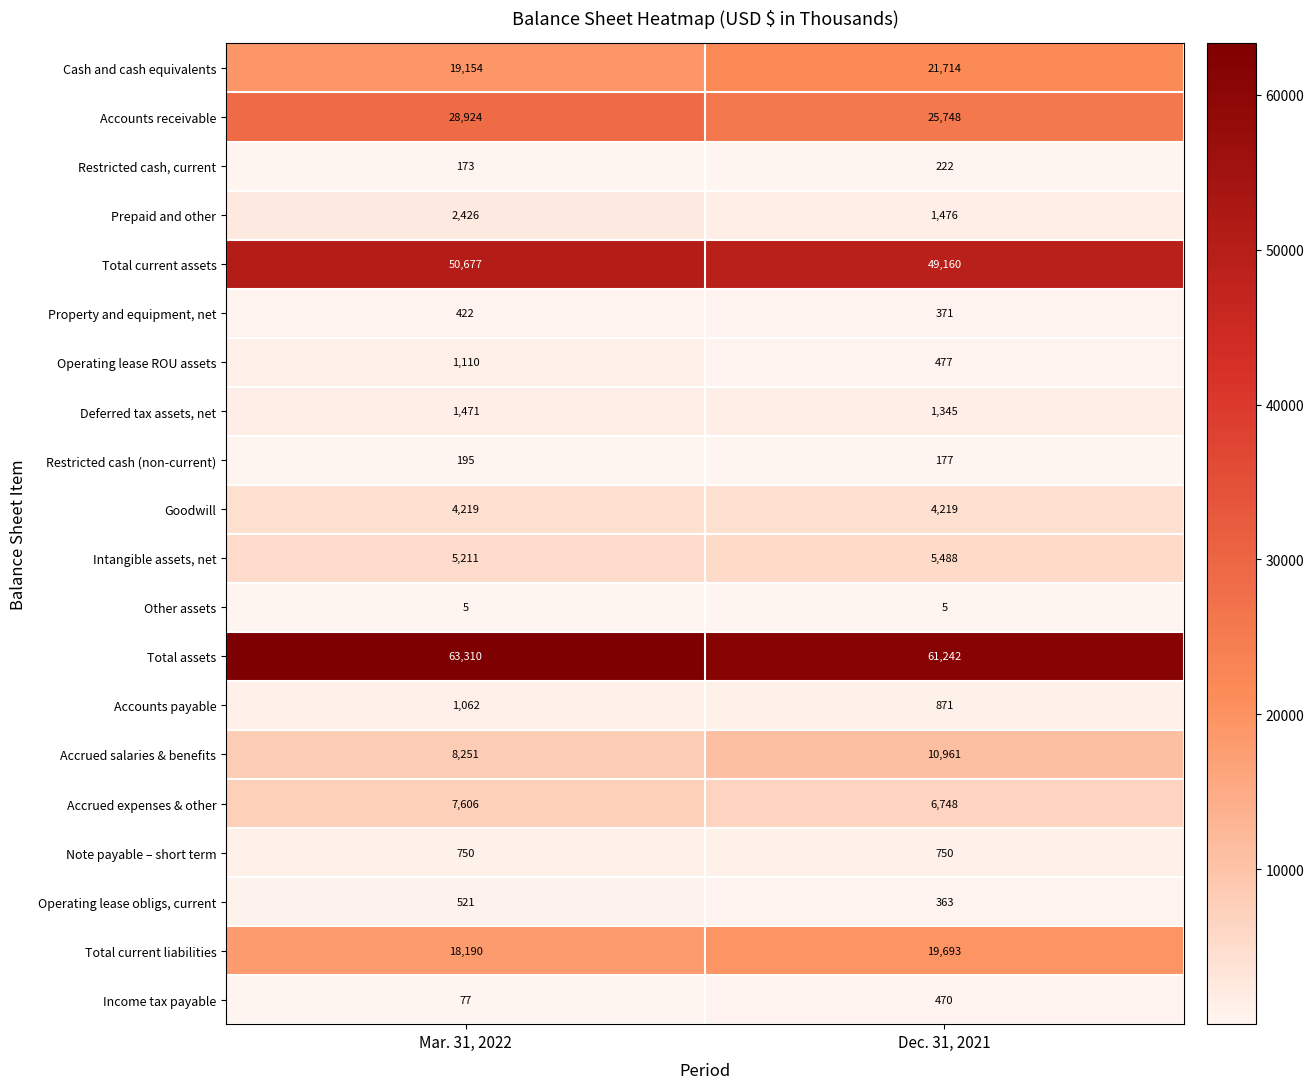

Which series has the largest range (max minus min)?

Accounts receivable